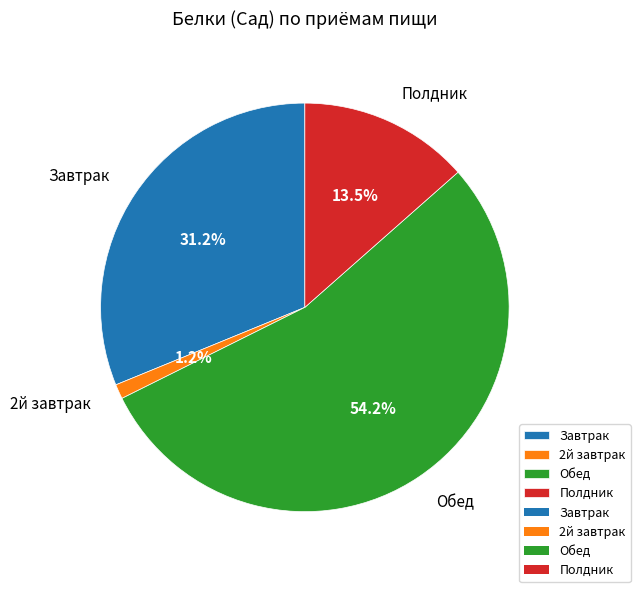

How many slices are in this pie chart?

4